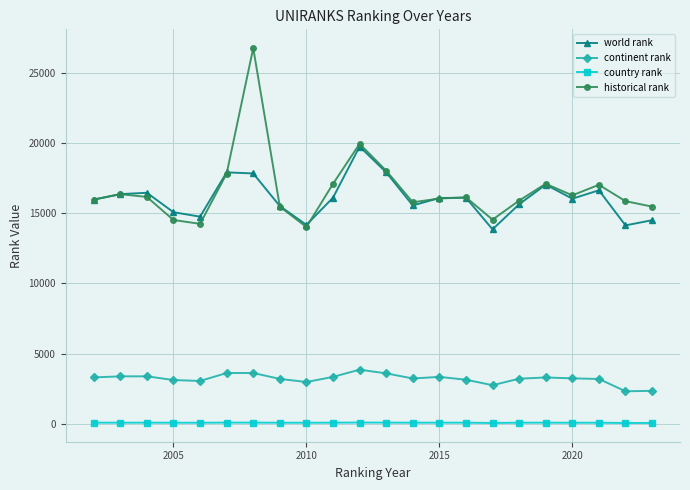

At how many categories does at least one series exceed 26452?

1